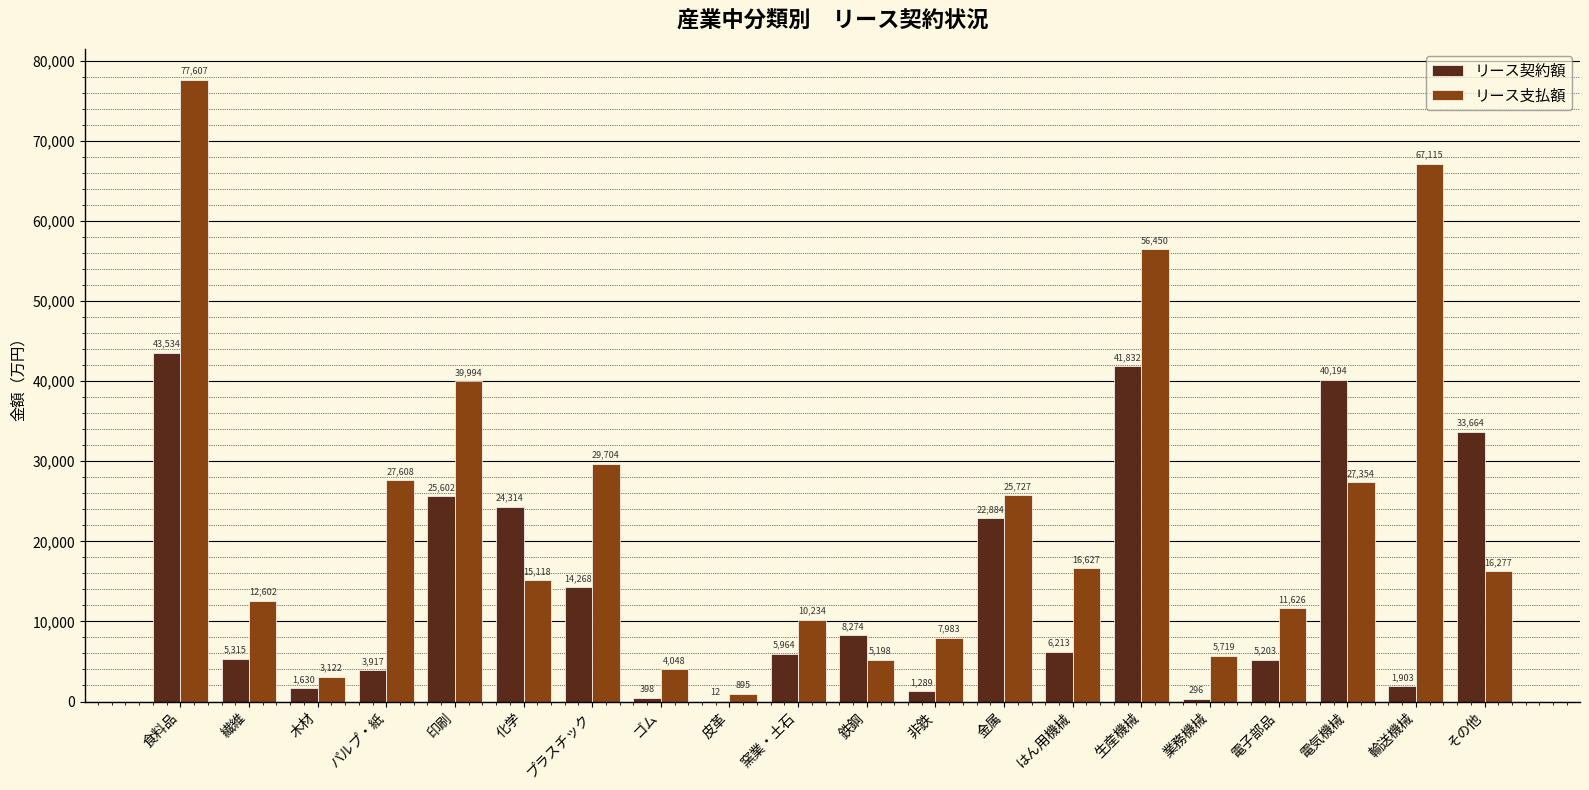

What is the difference between the リース支払額 values at 非鉄 and 窯業・土石?

2251